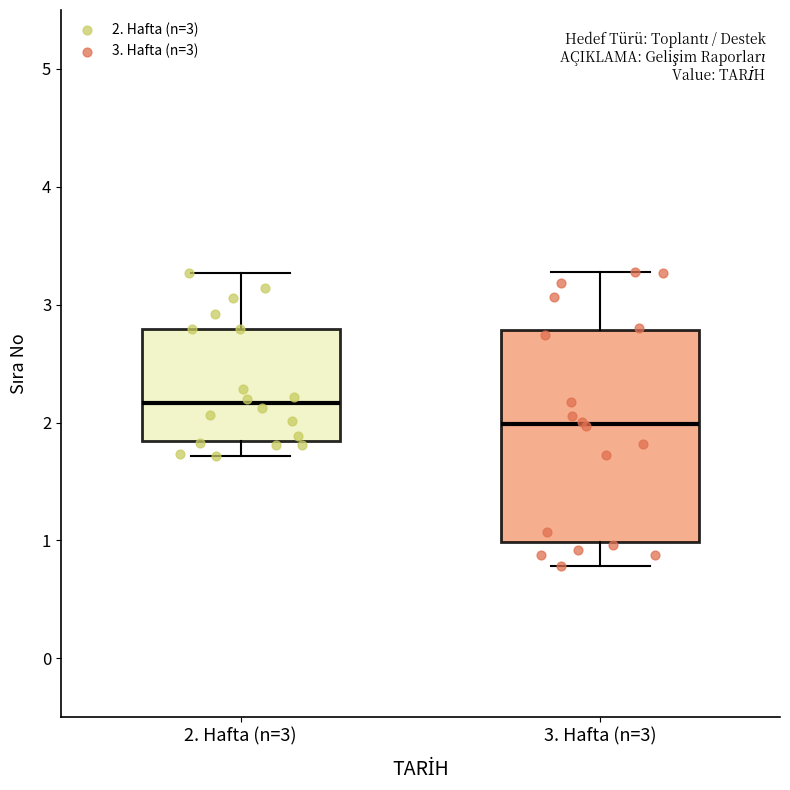

Which box is the tallest, from its lower edge to its upper edge?

3. Hafta (n=3)